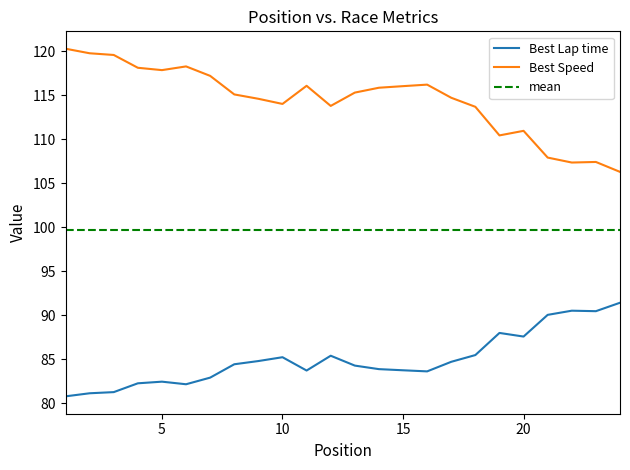

Reading left to right, list all the values displayed in this chart.

Best Lap time: 1=80.8	2=81.1	3=81.3	4=82.3	5=82.5	6=82.2	7=82.9	8=84.4	9=84.8	10=85.2	11=83.7	12=85.4	13=84.3	14=83.9	15=83.8	16=83.6	17=84.7	18=85.5	19=88.0	20=87.6	21=90.1	22=90.5	23=90.5	24=91.4
Best Speed: 1=120.3	2=119.8	3=119.6	4=118.1	5=117.9	6=118.3	7=117.2	8=115.1	9=114.6	10=114.0	11=116.1	12=113.8	13=115.3	14=115.9	15=116.1	16=116.2	17=114.7	18=113.7	19=110.5	20=111.0	21=107.9	22=107.4	23=107.4	24=106.3